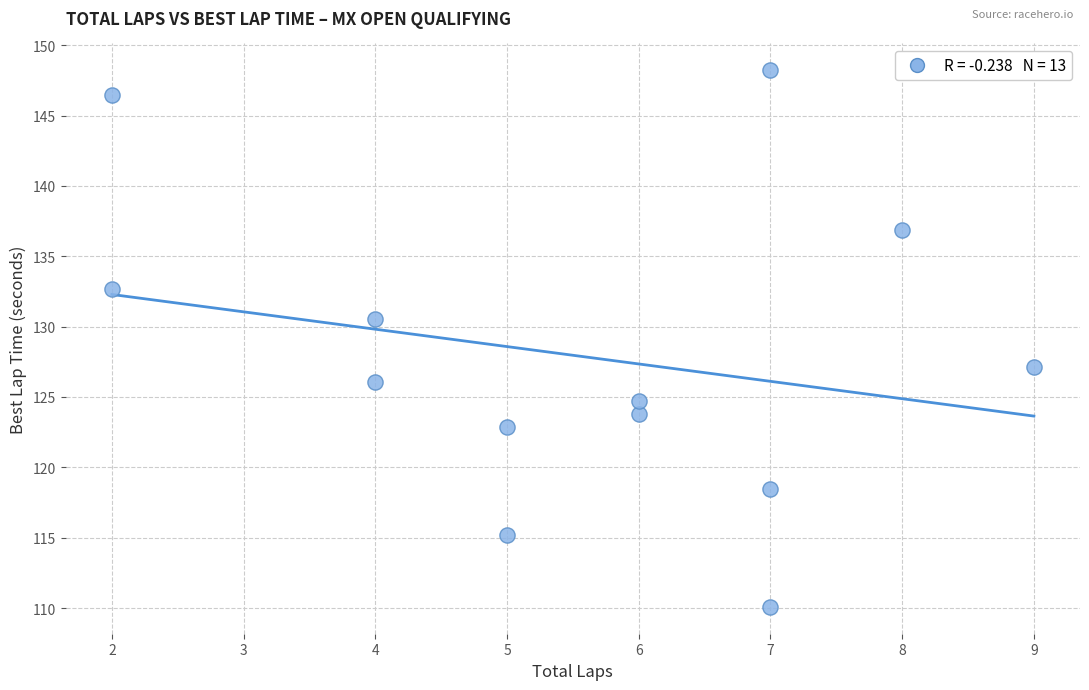

What is the range of Y values (max minus min)?

38.1